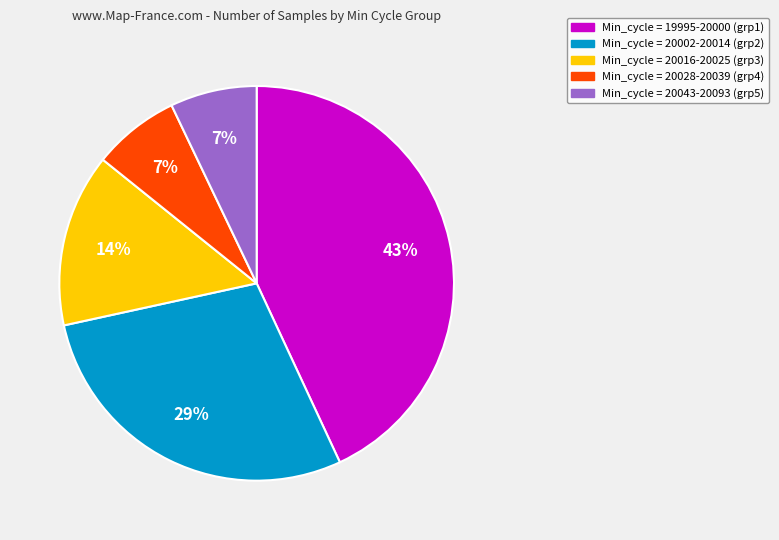

Is there any slice that represents more than half of the pie?

No